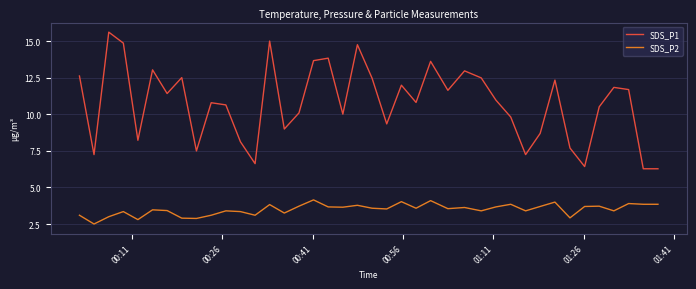

What is the sum of all SDS_P2 values?

139.8